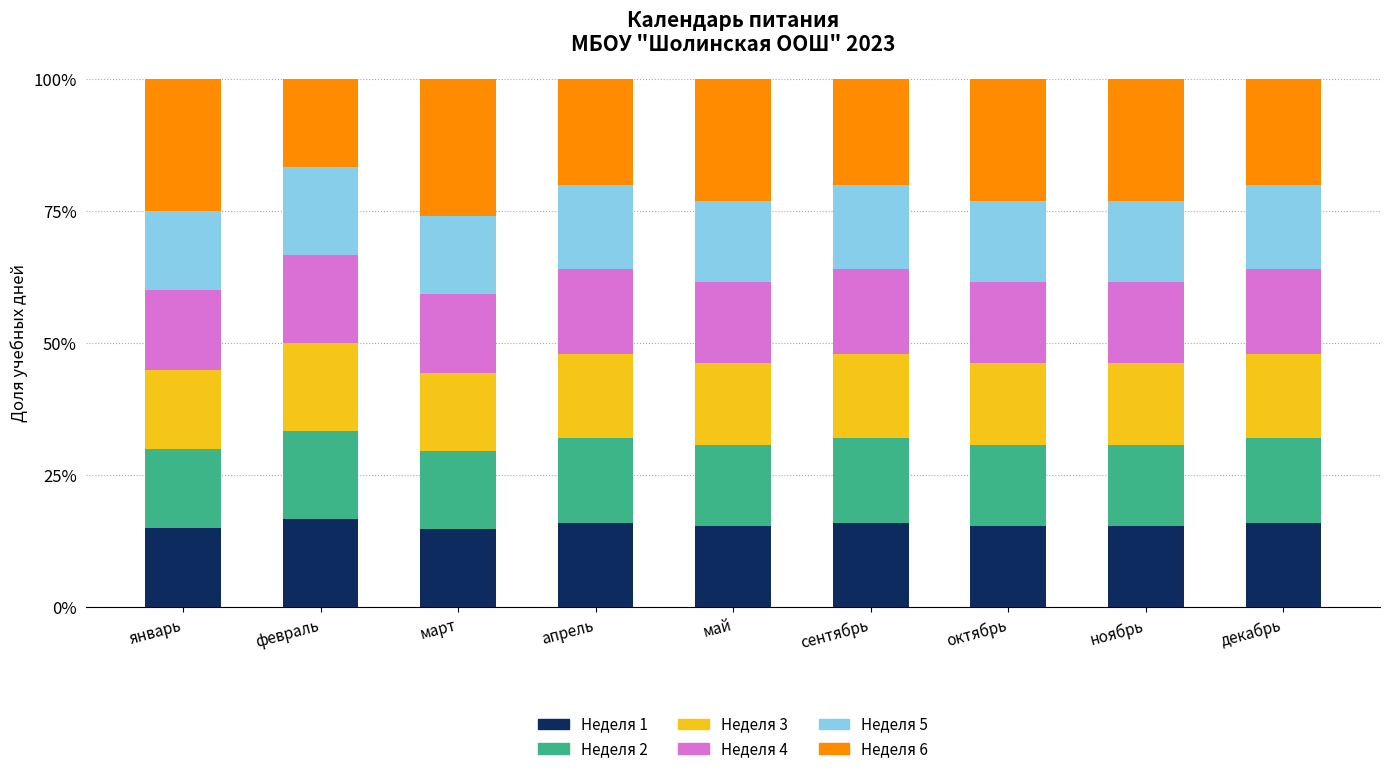

What are all the series names shown in the legend?

Неделя 1, Неделя 2, Неделя 3, Неделя 4, Неделя 5, Неделя 6